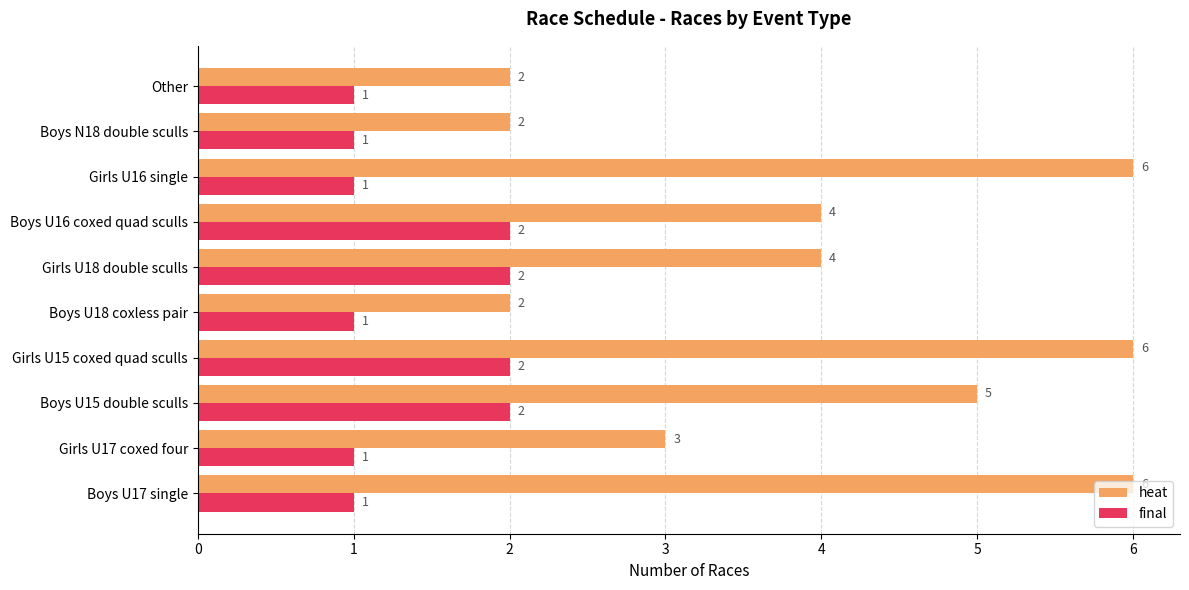

The value of heat at Boys U18 coxless pair is 1. True or false?

False